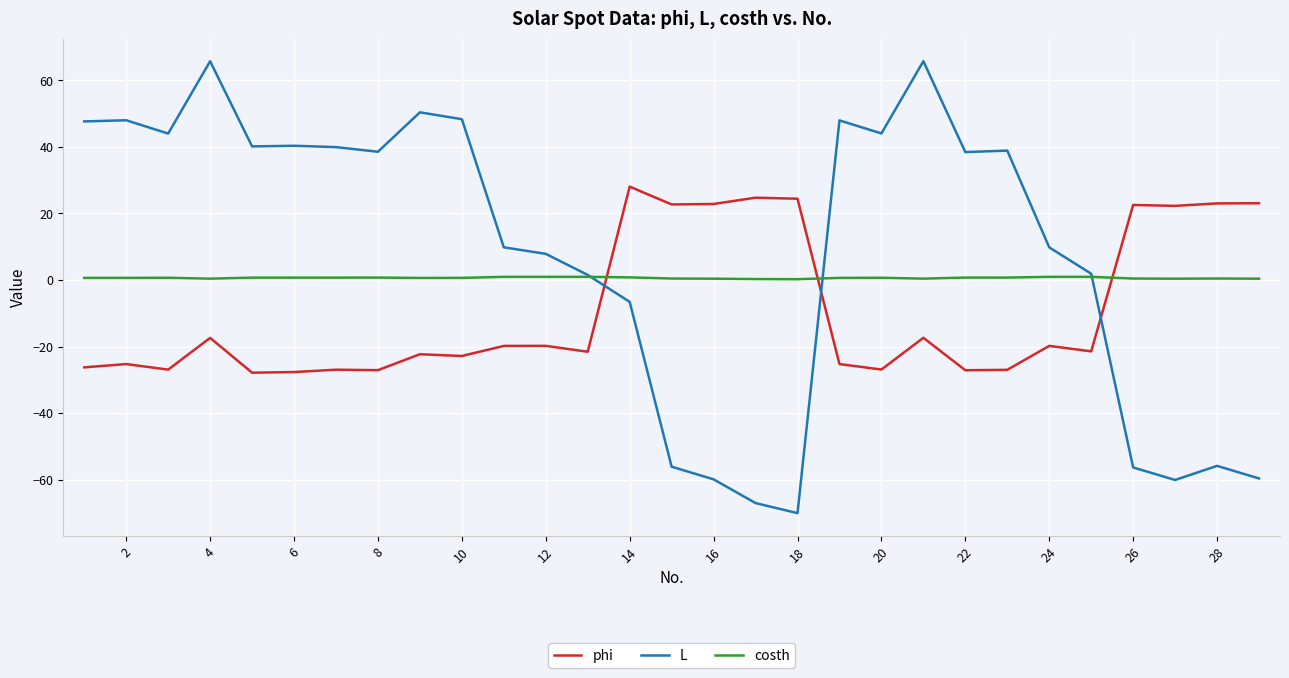

List the series in order of their overall mean, lowest first.

phi, costh, L